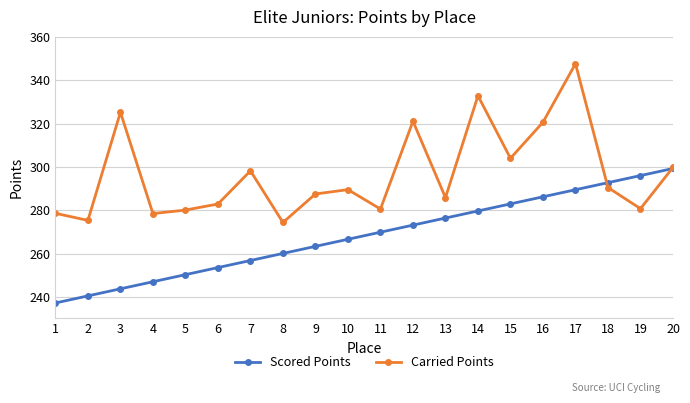

Does the chart display data point markers on the line(s)?

Yes